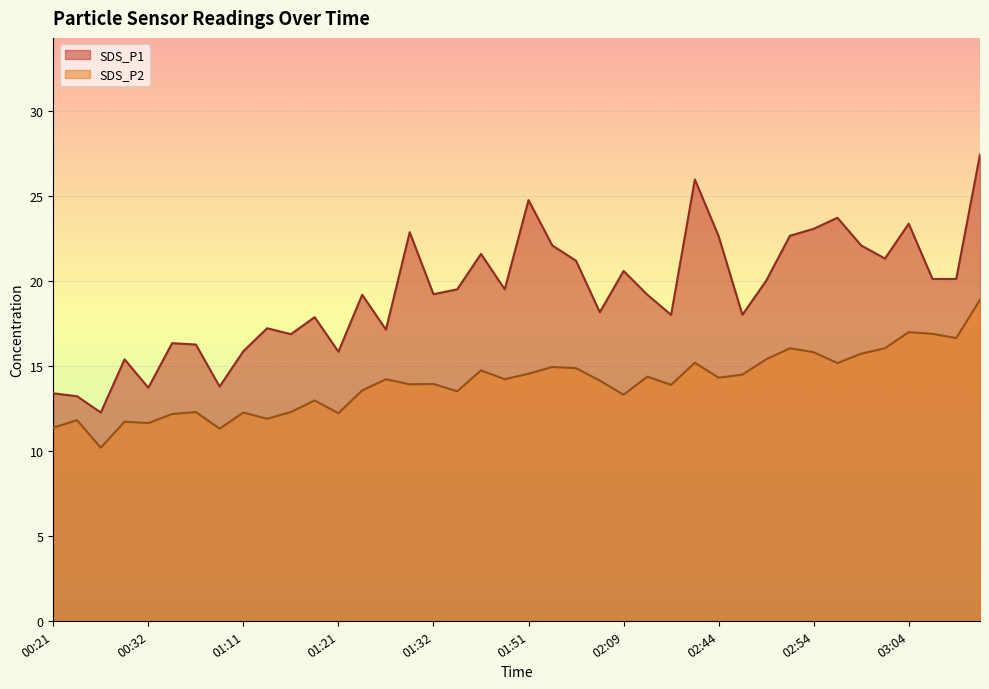

Between 00:29 and 01:29, which is larger?

01:29